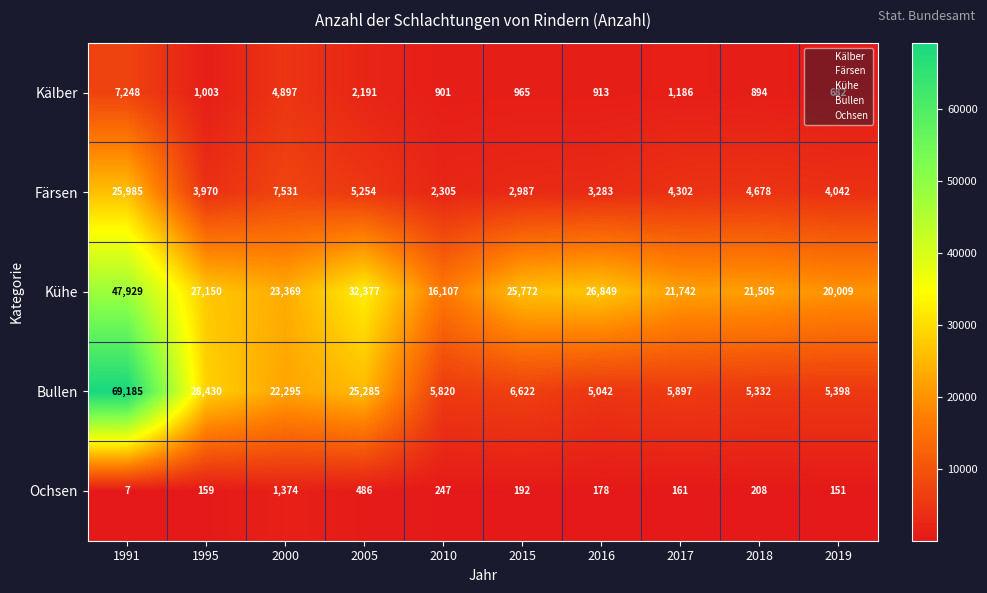

Rank the series at 2016 from highest to lowest value.

Kühe, Bullen, Färsen, Kälber, Ochsen